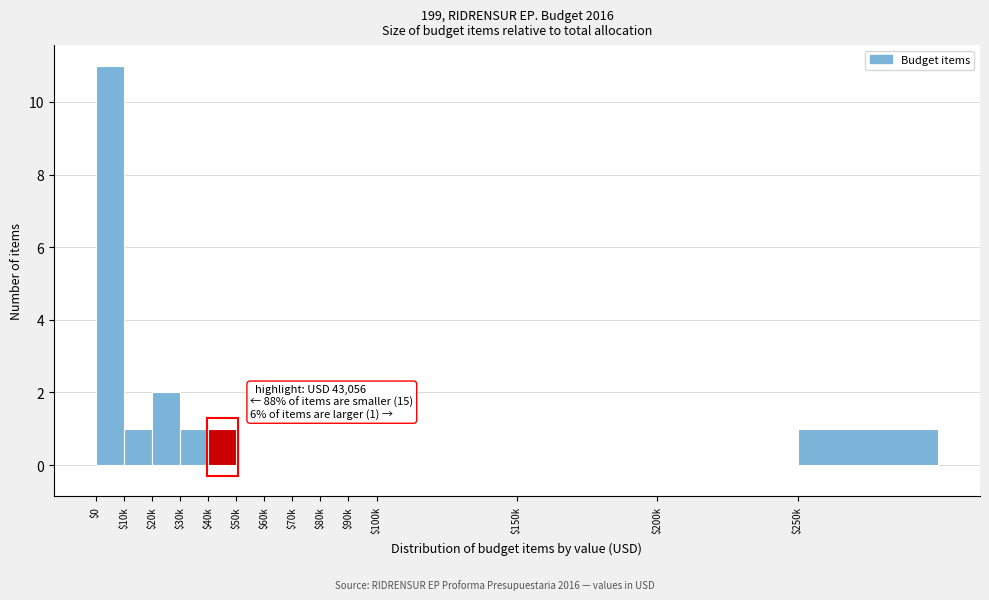

The value at $200k is 0. True or false?

True